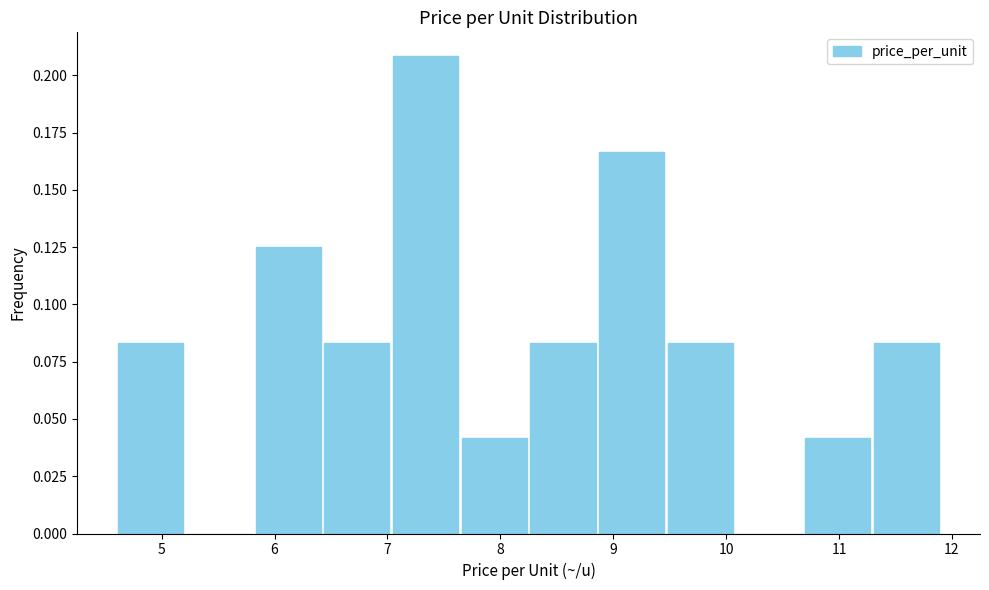

Reading left to right, transcribe this chart: for each bar, give the range it covers on the x-axis and its height. Neither the bar edges nor the heights are printed on the chart, so give them approximately, as read against the axes.

4.6 to 5.2: 0.085
5.2 to 5.8: 0
5.8 to 6.4: 0.125
6.4 to 7.0: 0.085
7.0 to 7.6: 0.210
7.6 to 8.3: 0.040
8.3 to 8.9: 0.085
8.9 to 9.5: 0.165
9.5 to 10.1: 0.085
10.1 to 10.7: 0
10.7 to 11.3: 0.040
11.3 to 11.9: 0.085